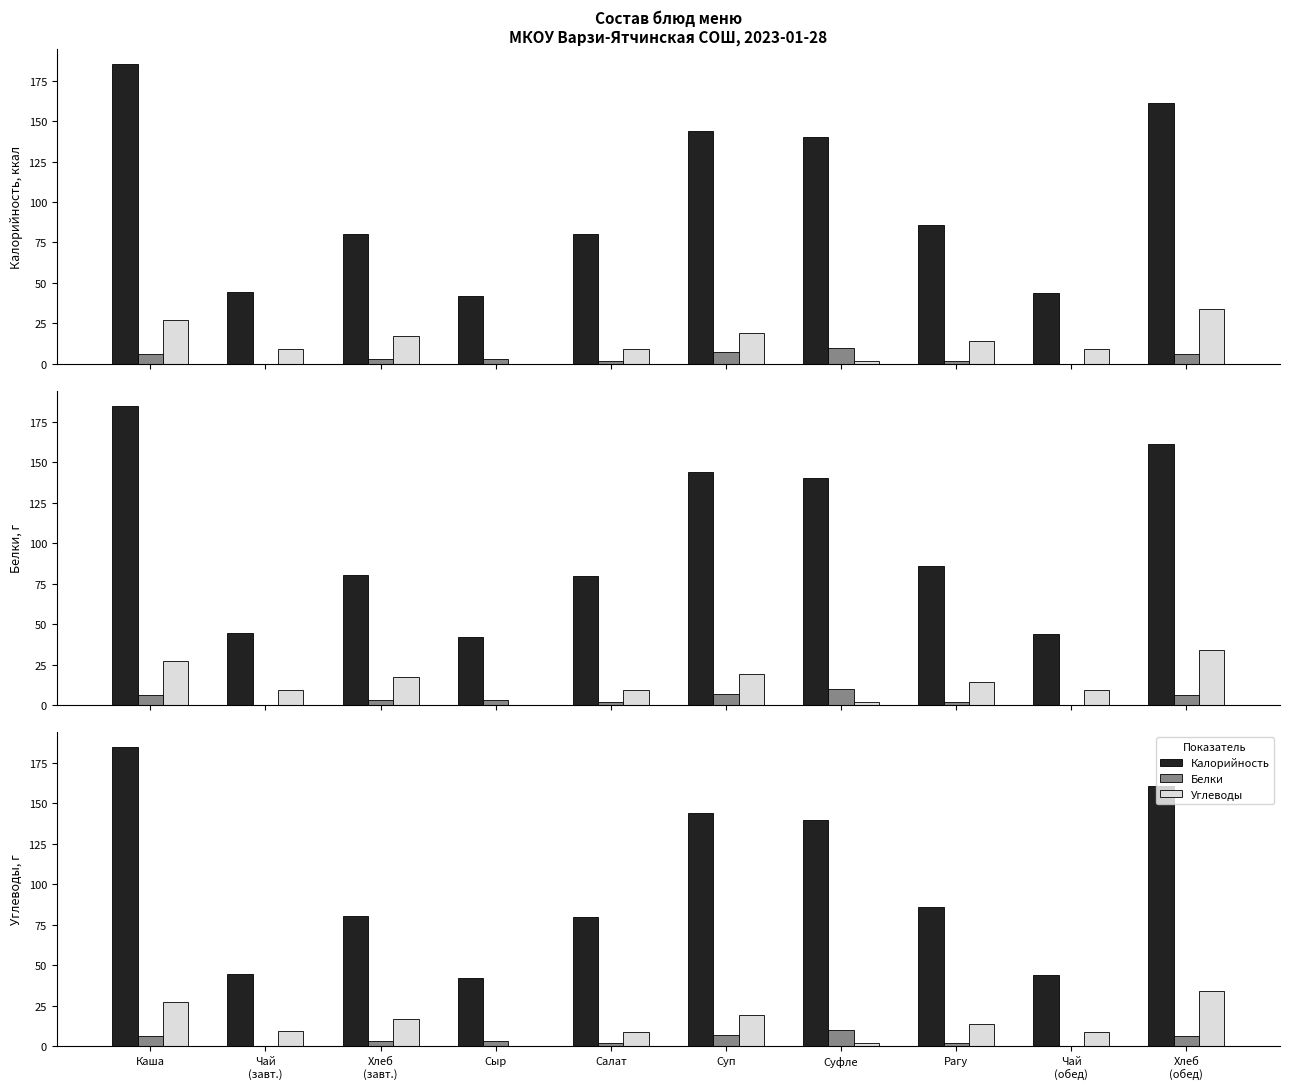

How many series are shown in this chart?

3